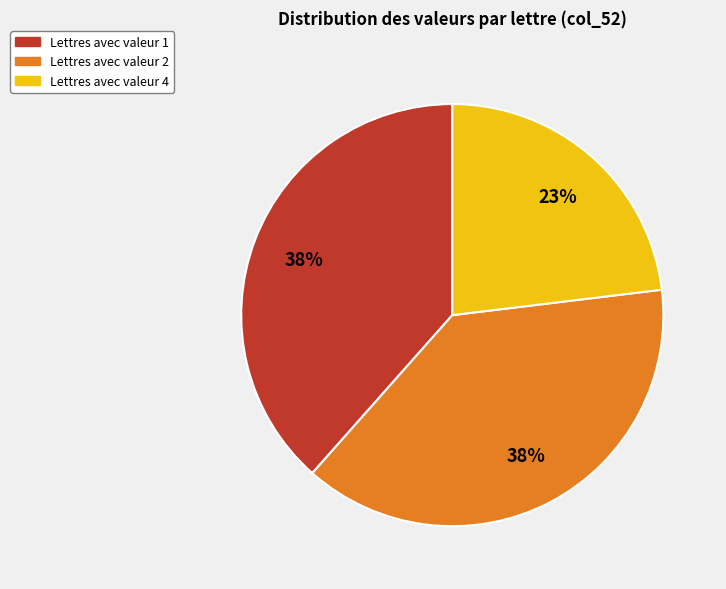

To the nearest percent, what is the difference between the largest and smallest slice percentages?

15%